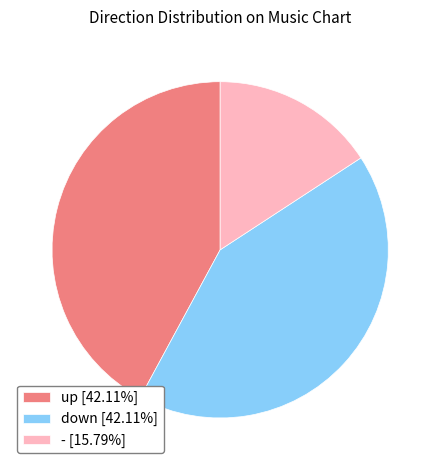

The - slice represents 2% of the pie. True or false?

False